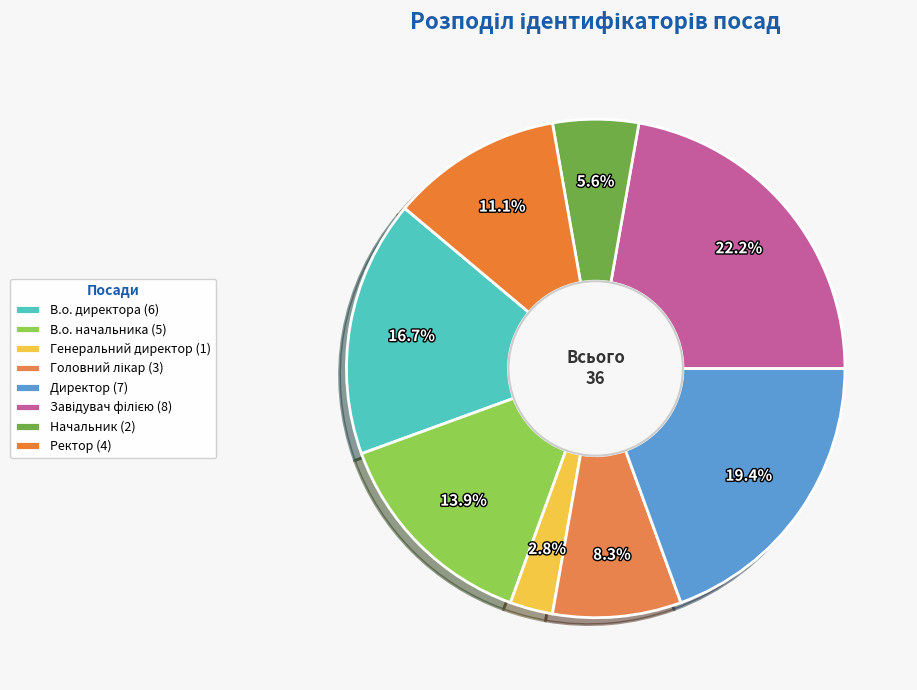

Between В.о. начальника and Головний лікар, which is larger?

В.о. начальника